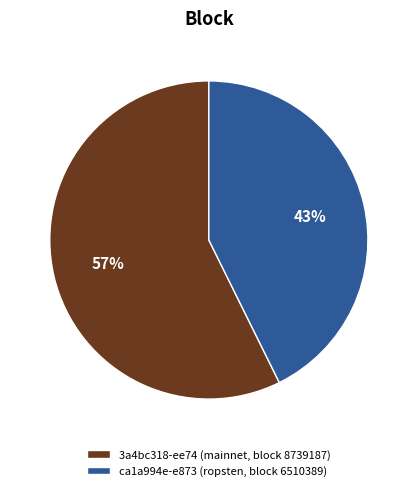

Rank the categories by value from highest to lowest.

3a4bc318-ee74 (mainnet, block 8739187), ca1a994e-e873 (ropsten, block 6510389)